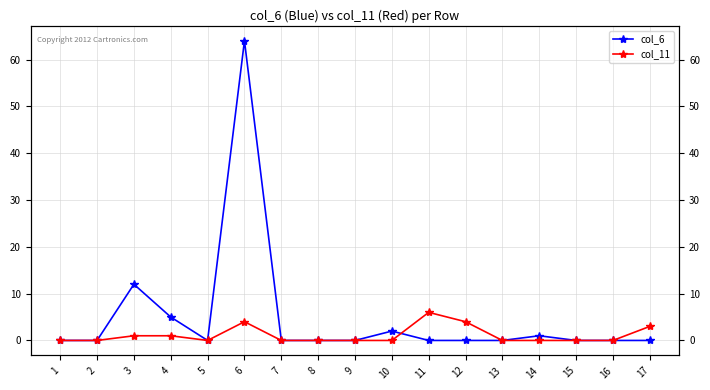

How many lines are shown in the chart?

2